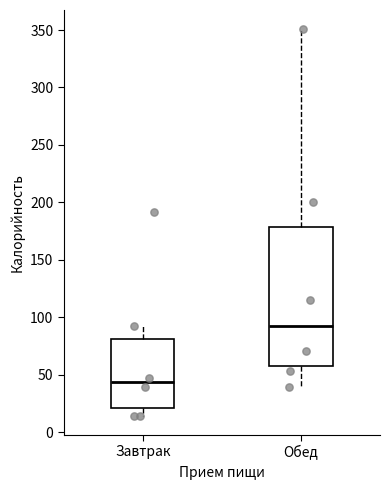

Where is the lower edge of the box for Завтрак on the y-axis? The values are not printed on the chart, so give them approximately, as read against the axis.

20